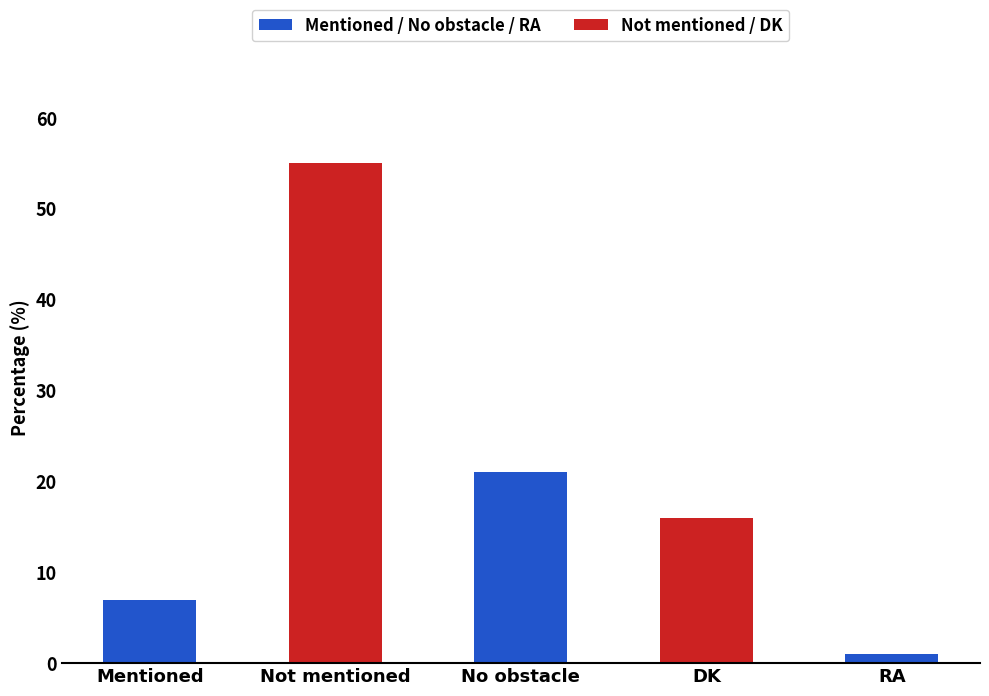

The value at No obstacle is 29. True or false?

False